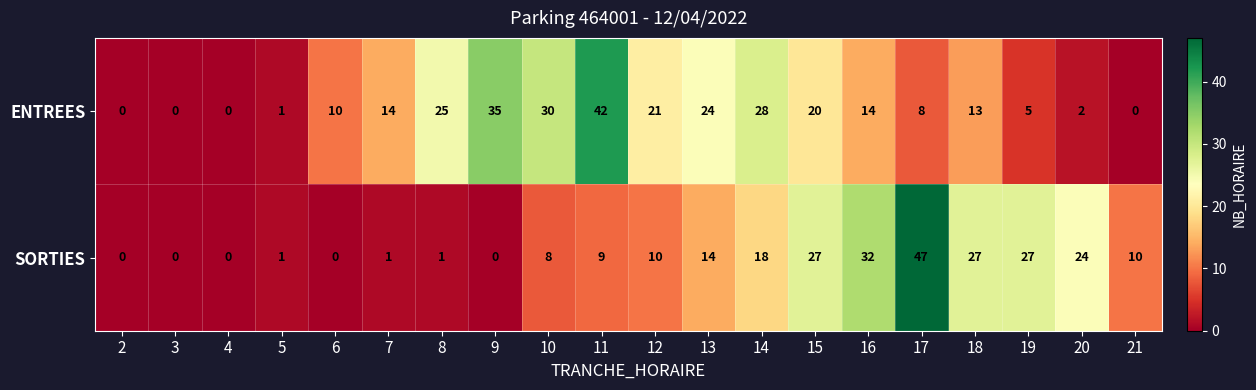

How many data points does each series have?

20